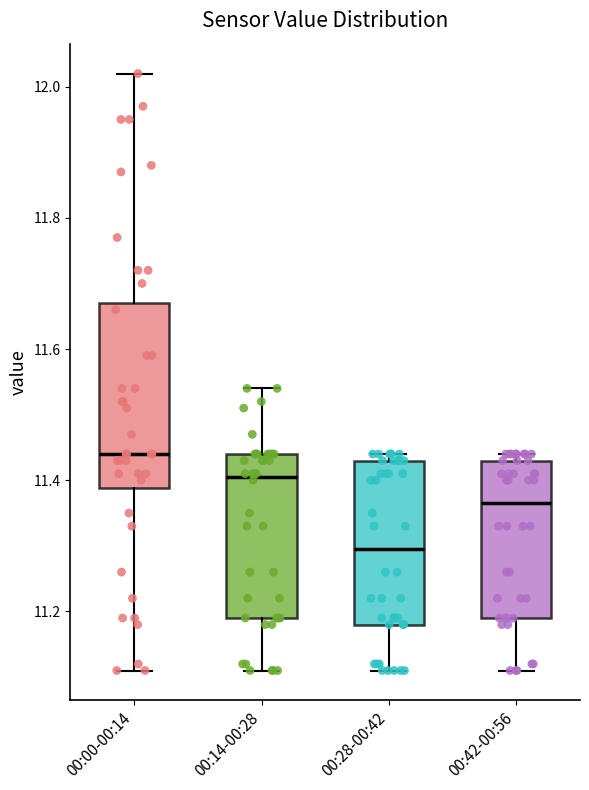

Reading left to right, transcribe this box plot: for each box, give where its median line is, the range the box spans, and where its two whiskers end, as read against the y-axis. The values are not printed on the chart, so give them approximately, as read against the axis.

00:00-00:14: median 11.44, box 11.38 to 11.68, whiskers 11.12 to 12.02
00:14-00:28: median 11.40, box 11.20 to 11.44, whiskers 11.12 to 11.54
00:28-00:42: median 11.30, box 11.18 to 11.44, whiskers 11.12 to 11.44 (just above the box's upper edge)
00:42-00:56: median 11.36, box 11.20 to 11.44, whiskers 11.12 to 11.44 (just above the box's upper edge)